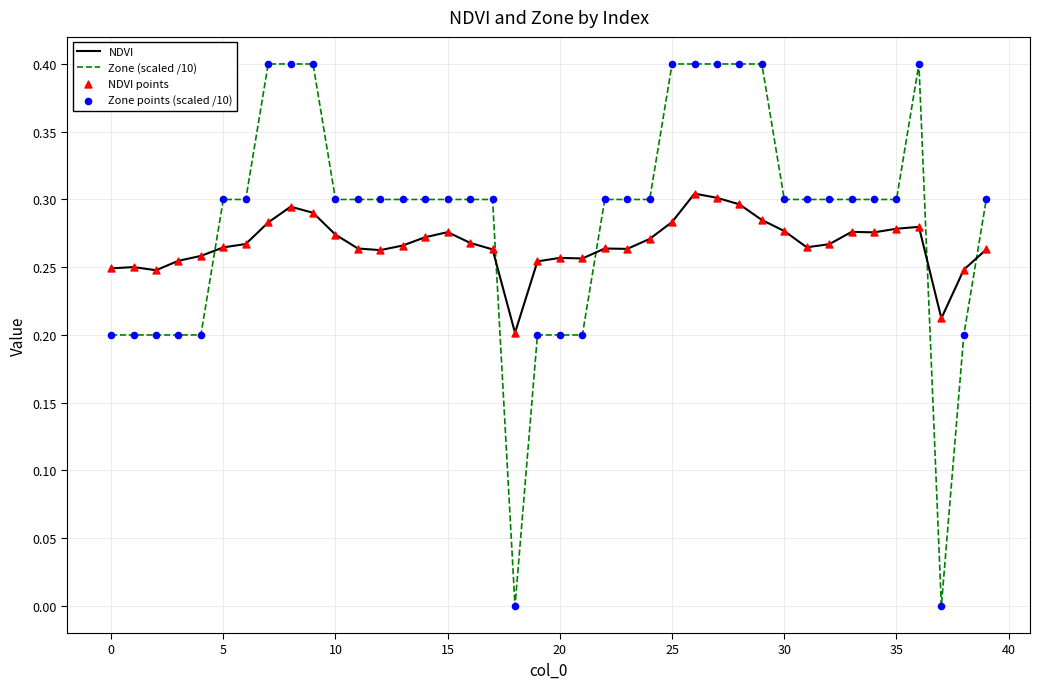

Which series has the widest spread of values?

Zone (scaled /10)